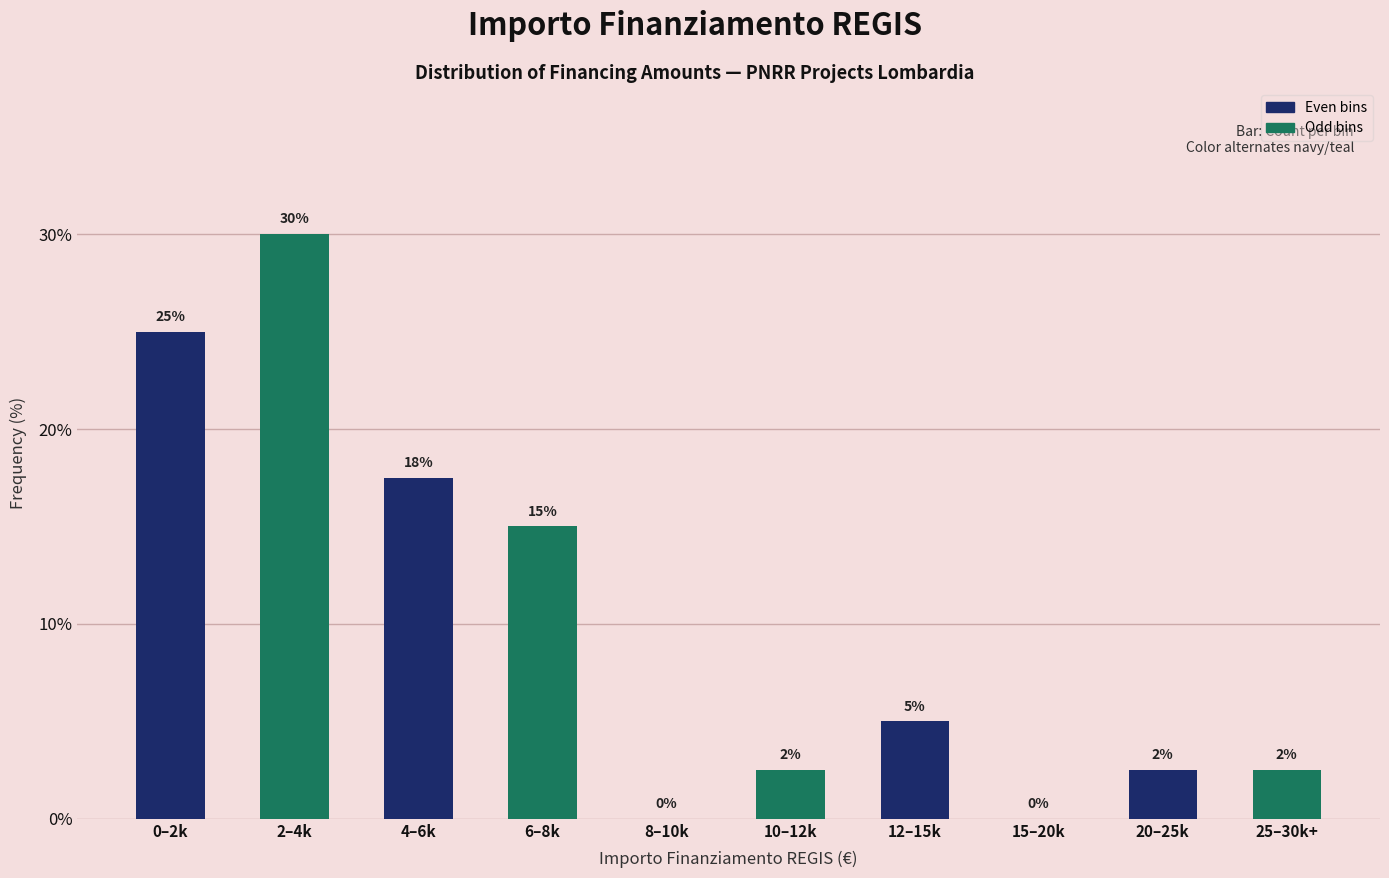

What is the change in value from 2–4k to 15–20k?

-30.0